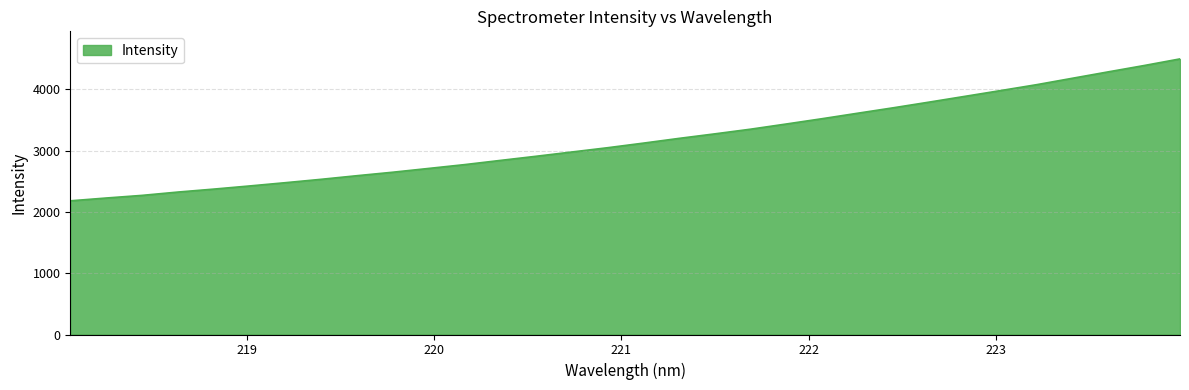

What is the difference between the second highest and minimum values?

2206.4